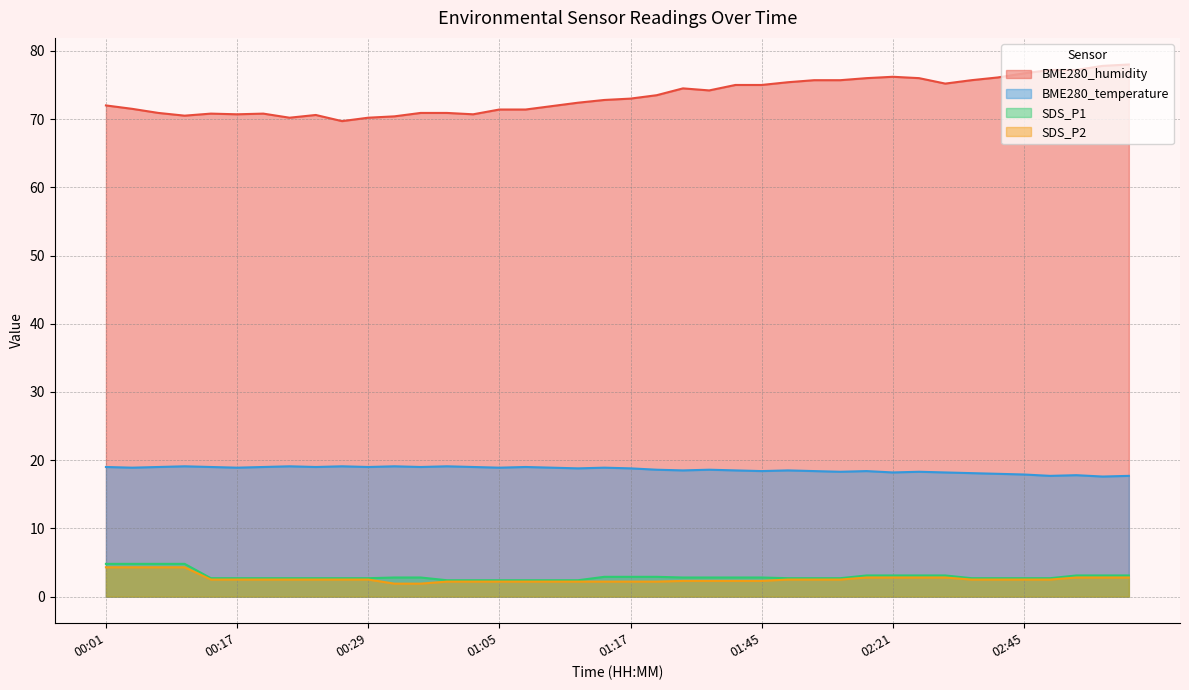

How many lines are shown in the chart?

4